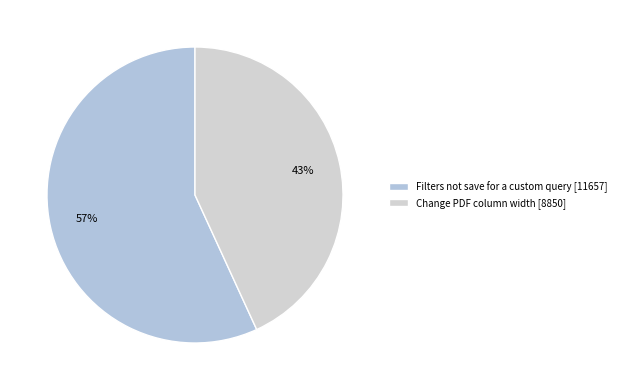

To the nearest percent, what is the difference between the Filters not save for a custom query and Change PDF column width slice percentages?

14%